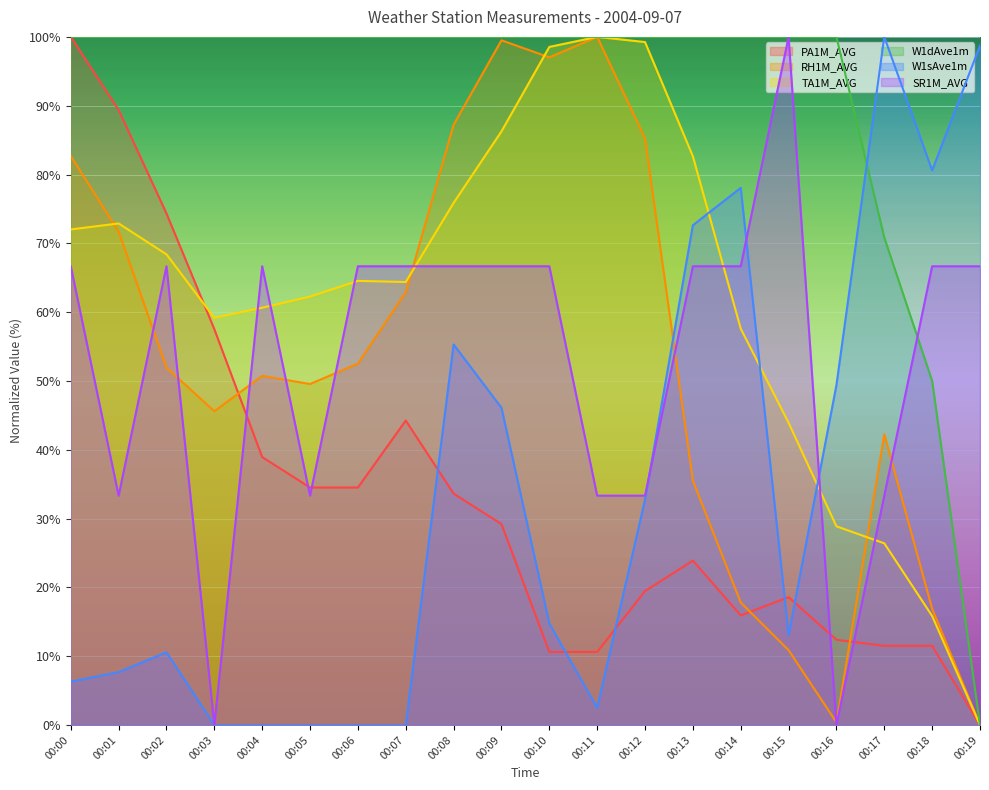

How many data points does each series have?

20